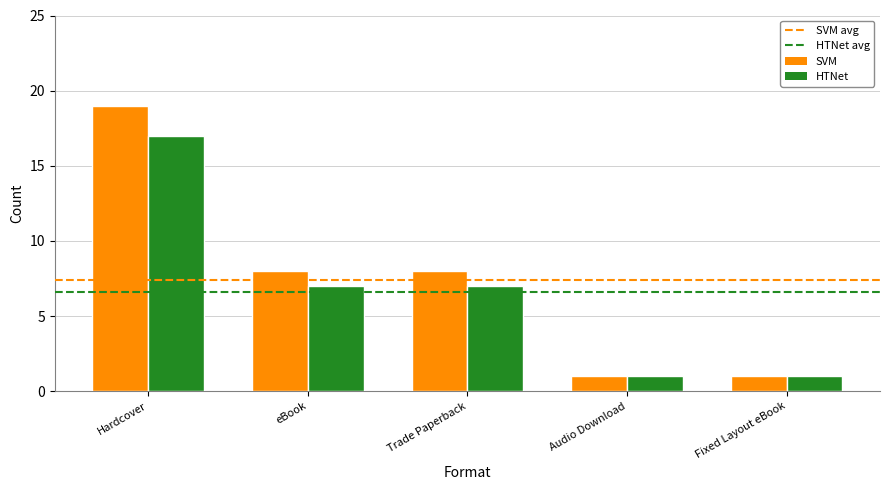

Rank the series by their maximum value, from highest to lowest.

SVM, HTNet